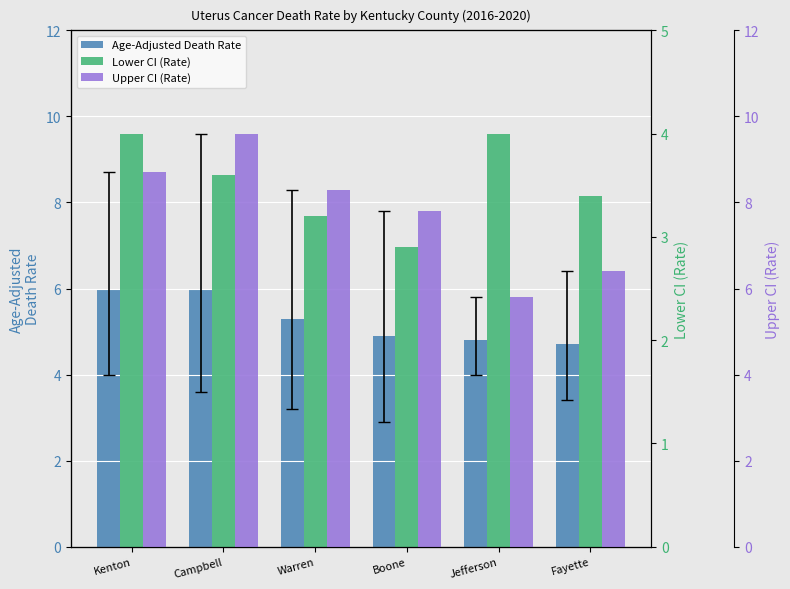

What is the difference between the highest and lowest values at Jefferson?

1.8